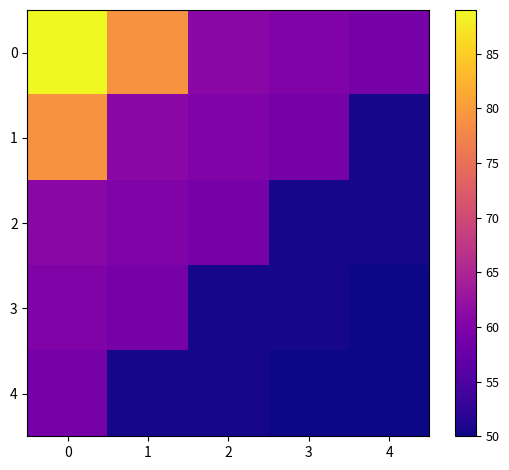

What is the smallest value displayed?

50.0